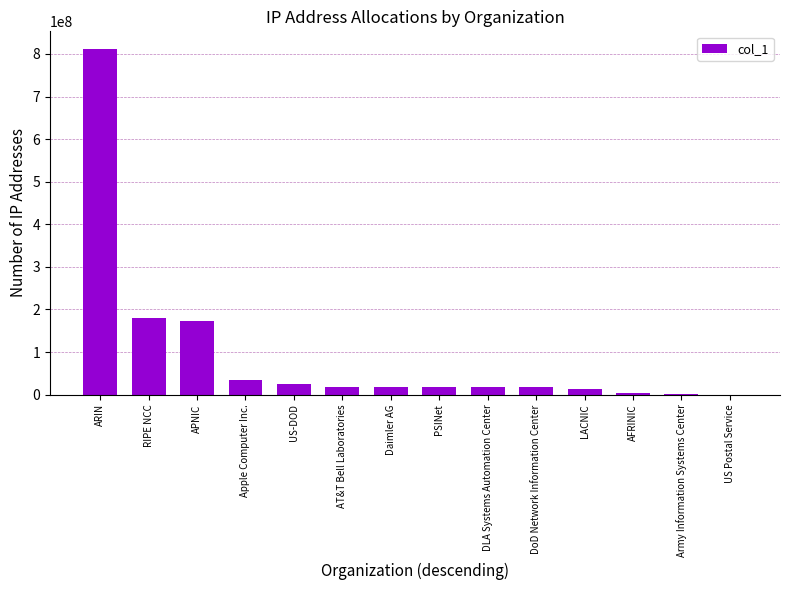

What is the maximum value shown in the chart?

812501505